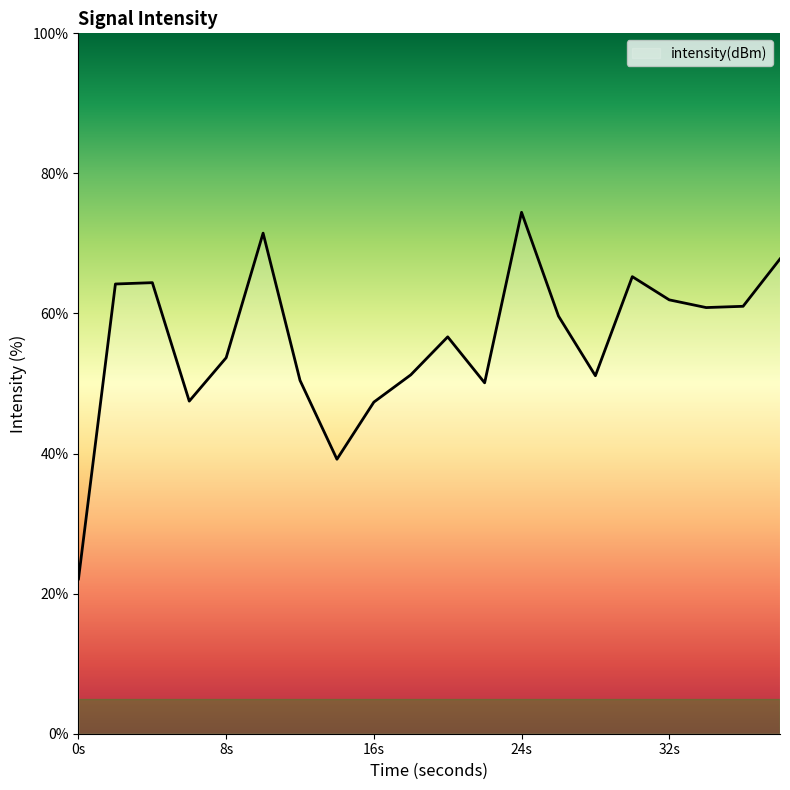

What is the minimum value shown in the chart?

22.1